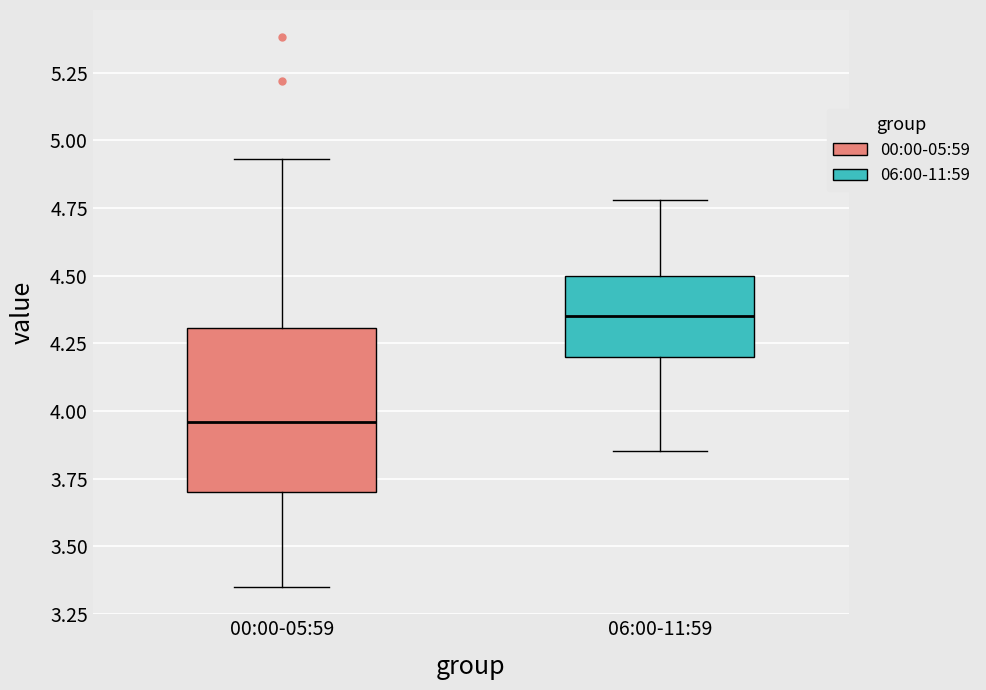

Reading left to right, read every box against the y-axis: the position of its median line, the range the box covers, and the ends of its whiskers. The values are not printed on the chart, so give them approximately, as read against the axis.

00:00-05:59: median 3.95, box 3.70 to 4.30, whiskers 3.35 to 4.95
06:00-11:59: median 4.35, box 4.20 to 4.50, whiskers 3.85 to 4.80